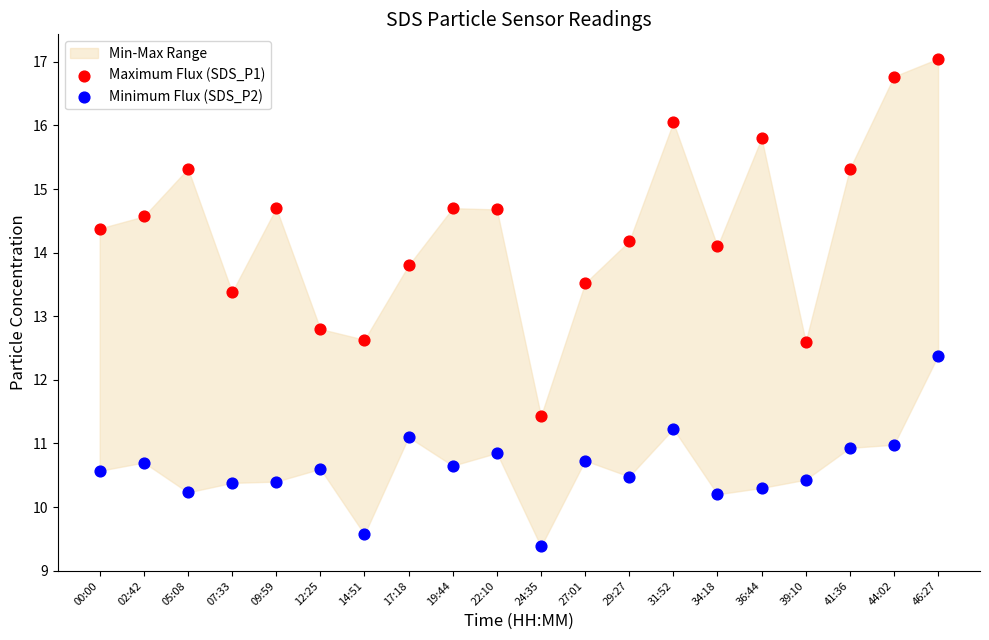

Across all series, what Y value is closest to 13?

12.8